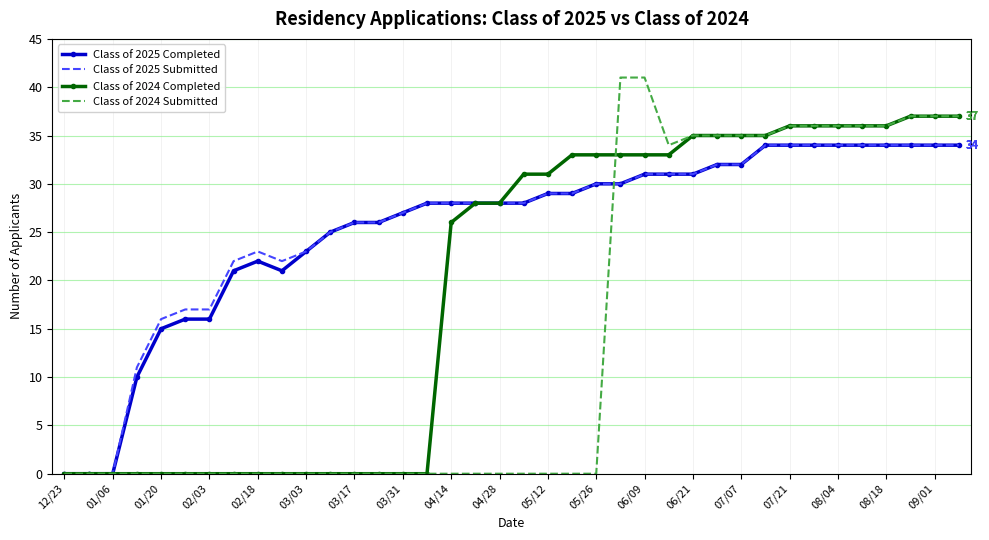

Which series has the largest range (max minus min)?

Class of 2024 Submitted